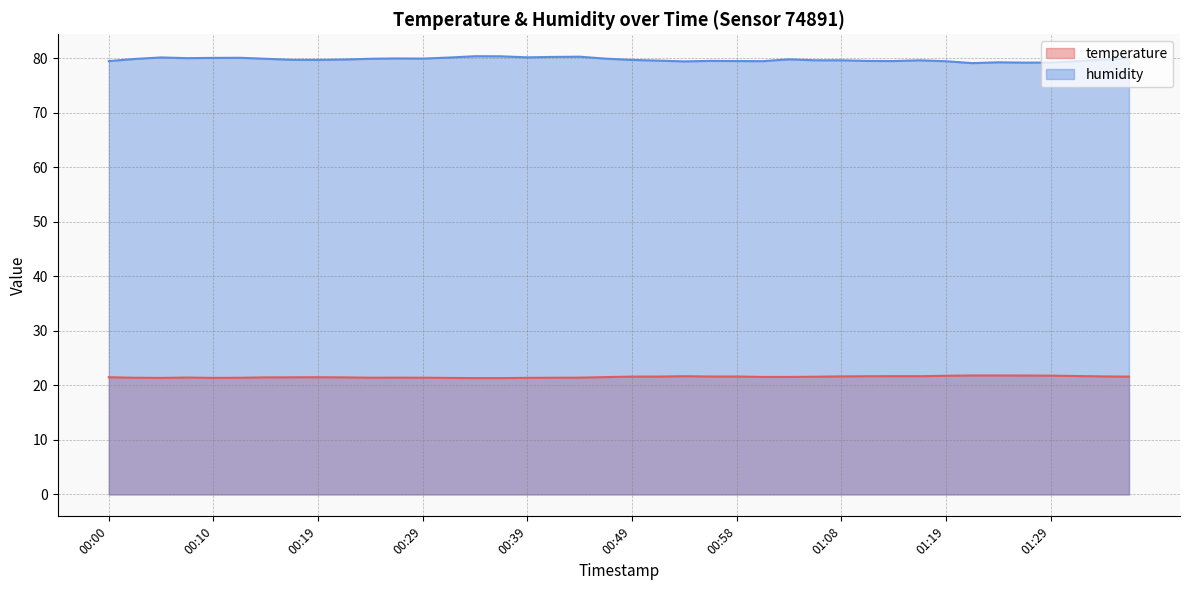

At which category is the sum across all series the highest?

00:34